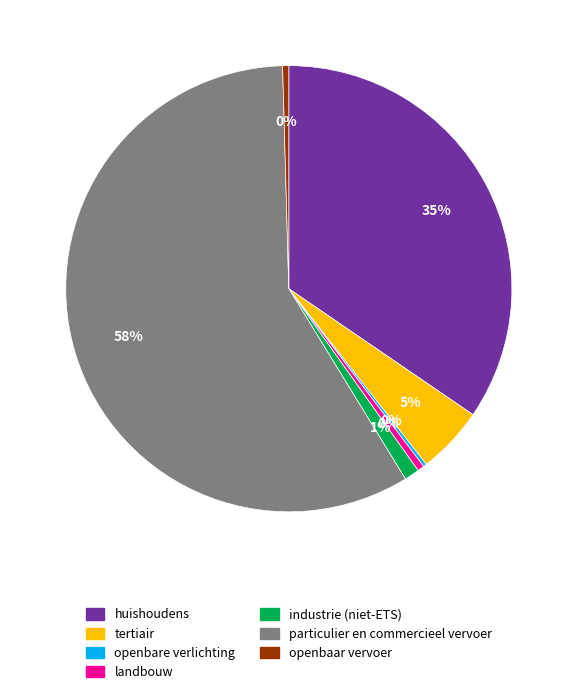

To the nearest percent, what is the combined percentage of industrie (niet-ETS) and tertiair?

6%